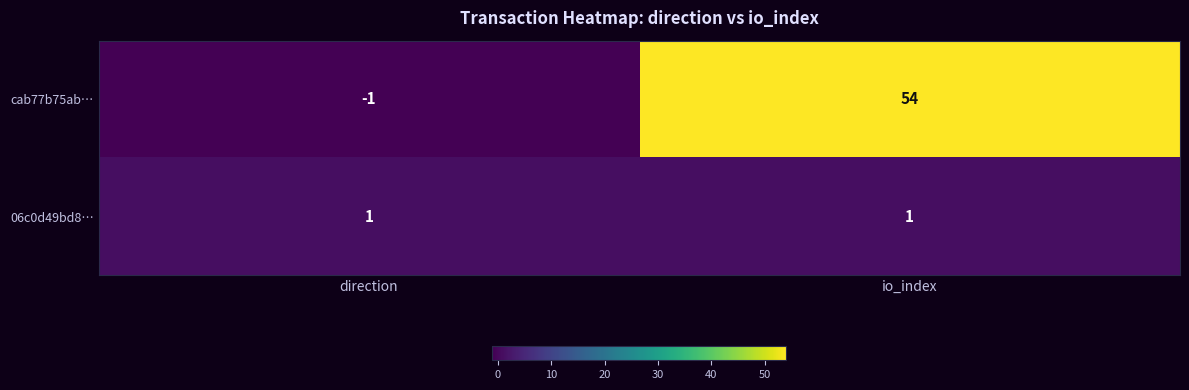

Which series has the largest total across all categories?

cab77b75ab…